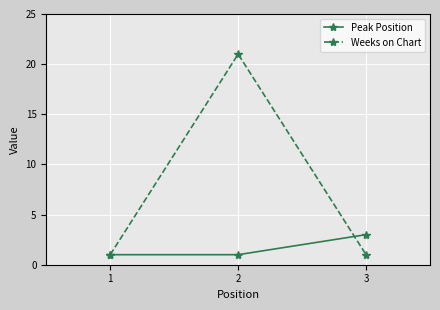

Is this an area chart (filled region under the line)?

No